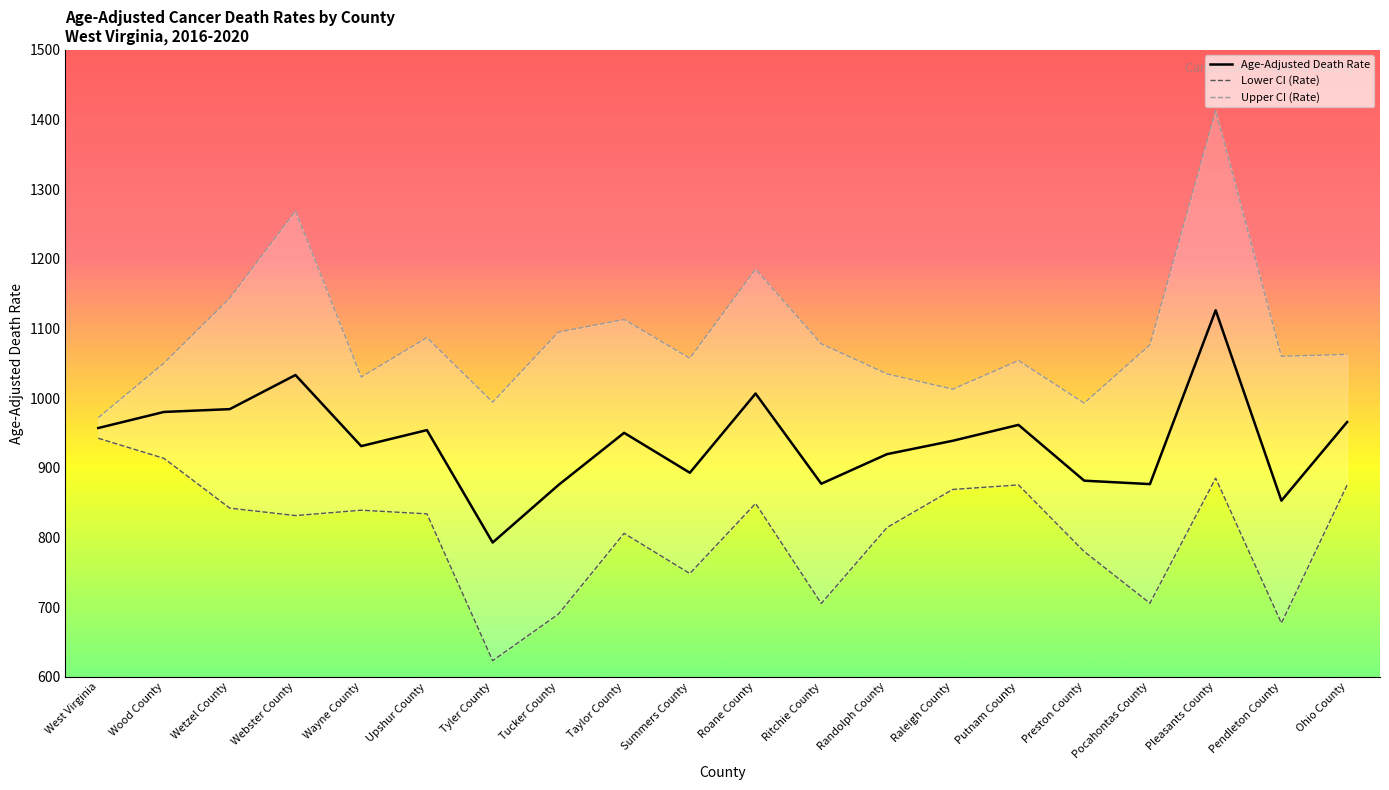

At which category is the sum across all series the highest?

Pleasants County